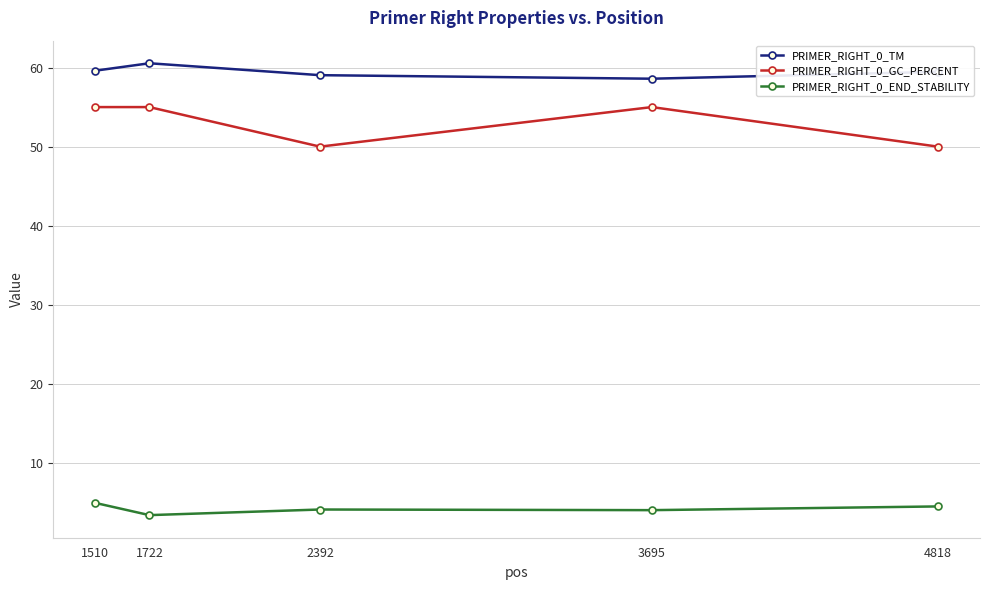

What is the value of the PRIMER_RIGHT_0_GC_PERCENT point at the 3rd from the left?

50.0